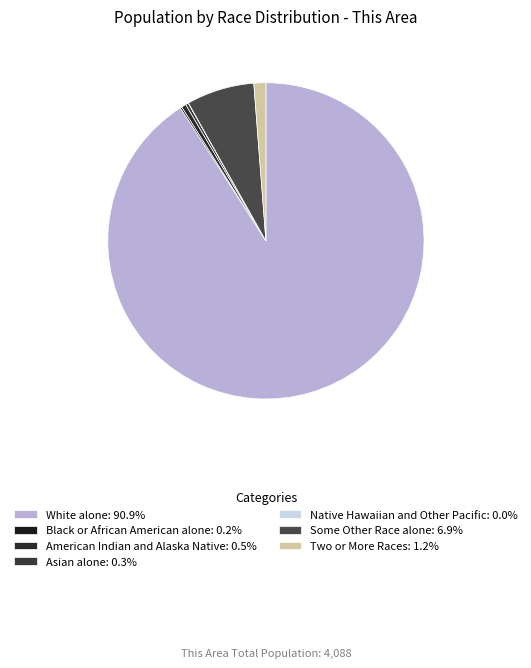

What is the change in value from Black or African American alone to American Indian and Alaska Native?

+12